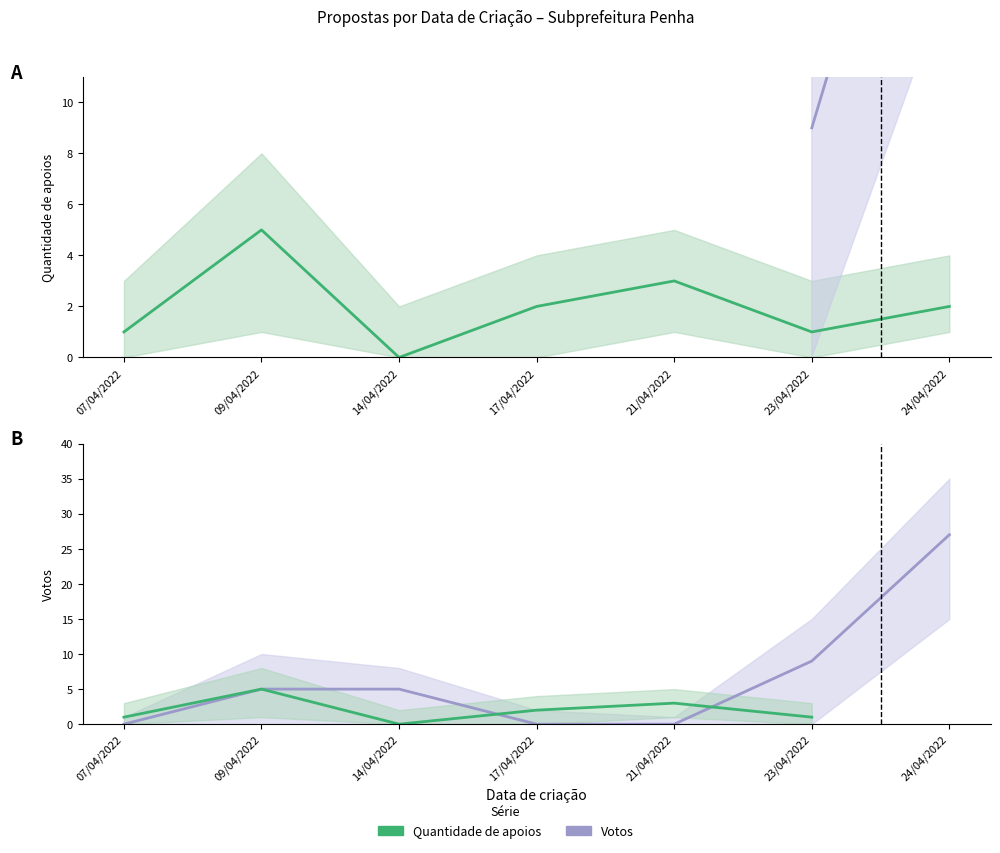

At which category does the chart reach its peak across all series?

24/04/2022